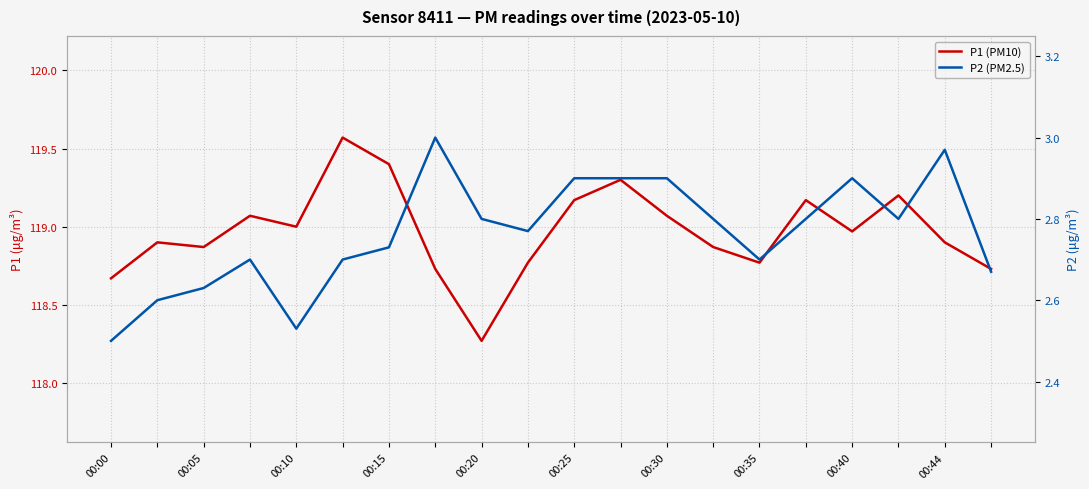

Rank the categories by P1 (PM10) value from highest to lowest.

00:25, 00:30, 11, 17, 10, 15, 00:15, 12, 00:20, 16, 00:05, 18, 00:10, 13, 00:44, 14, 00:35, 19, 00:00, 00:40